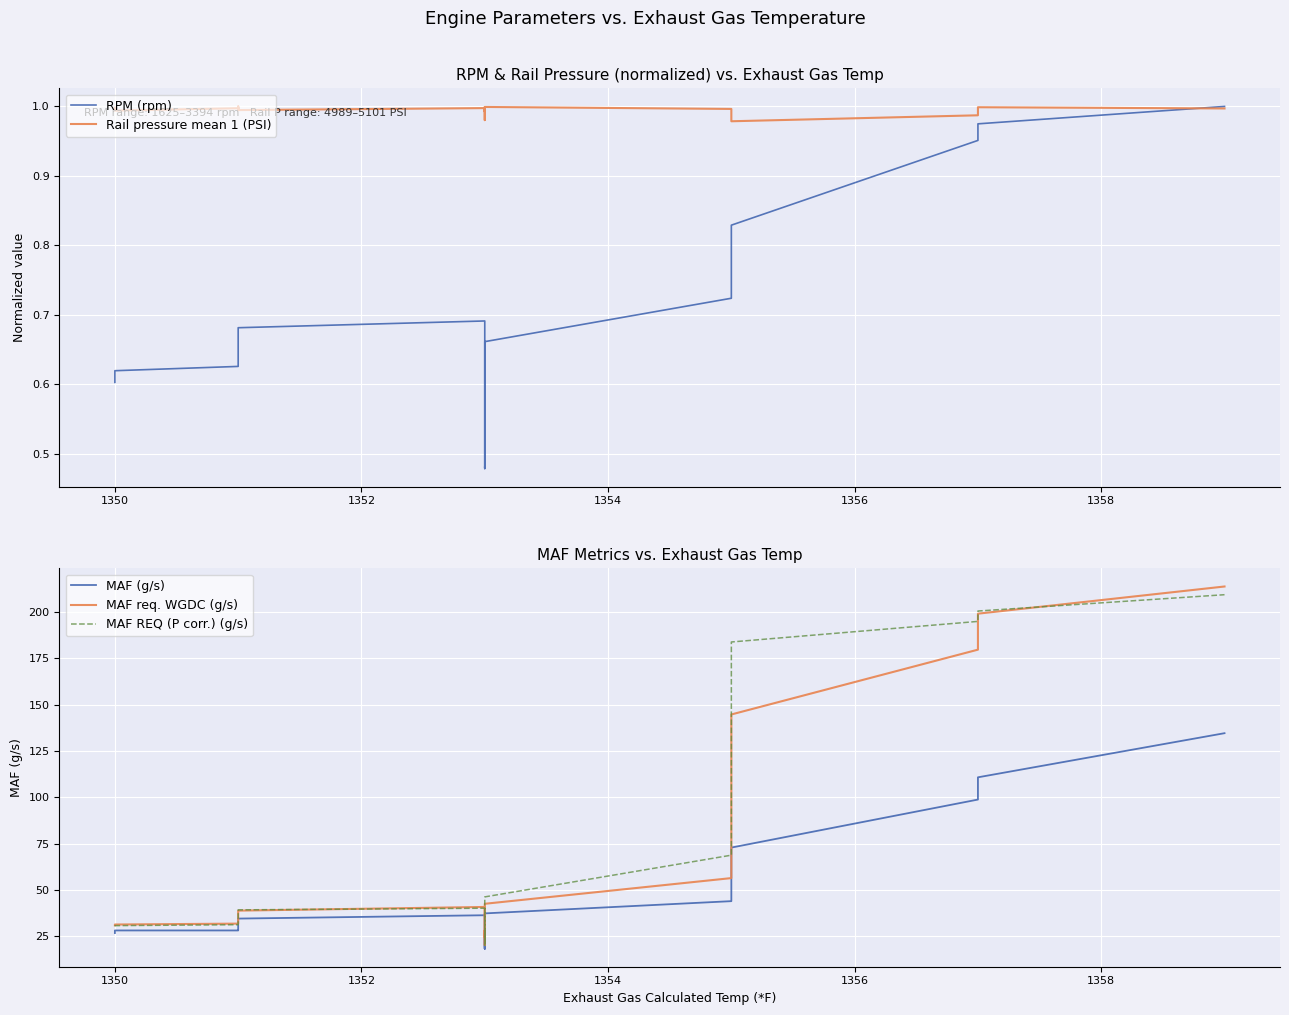

How many series are shown in this chart?

5